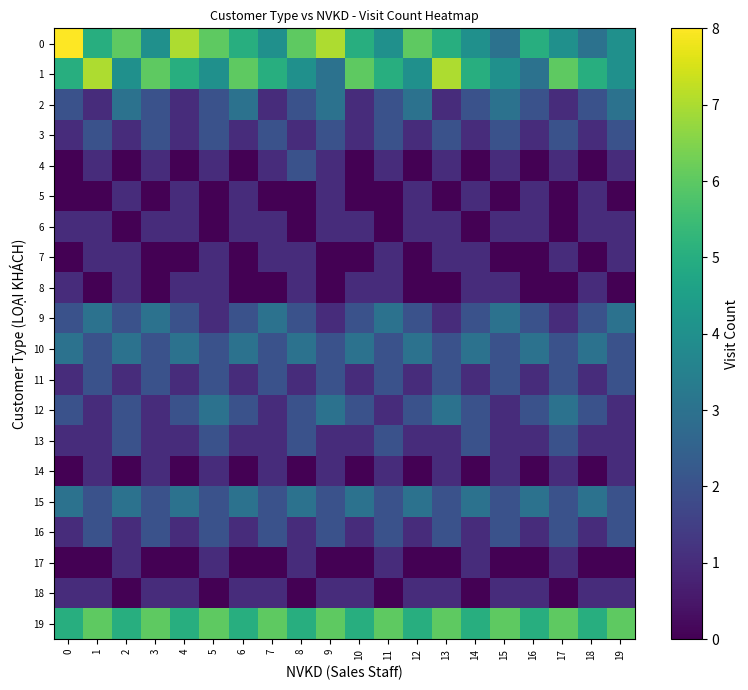

How many distinct data groups are displayed?

20